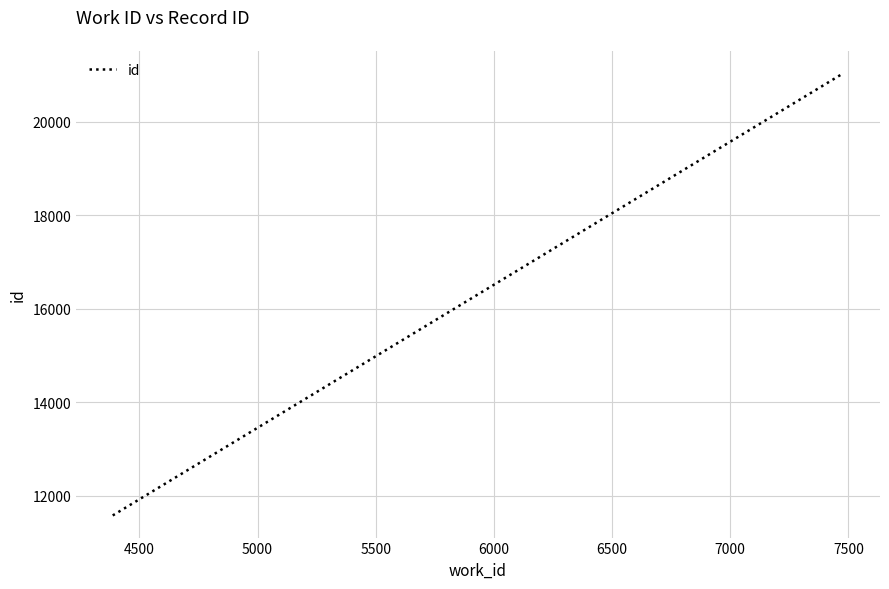

How many series are shown in this chart?

1